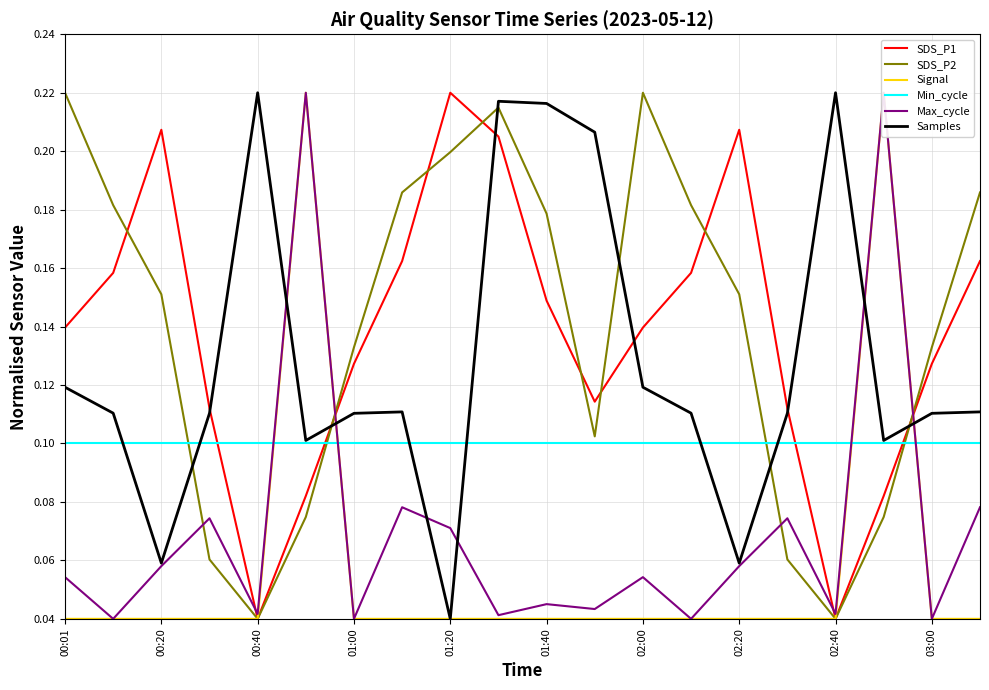

How many times do Min_cycle and SDS_P1 cross each other?

4